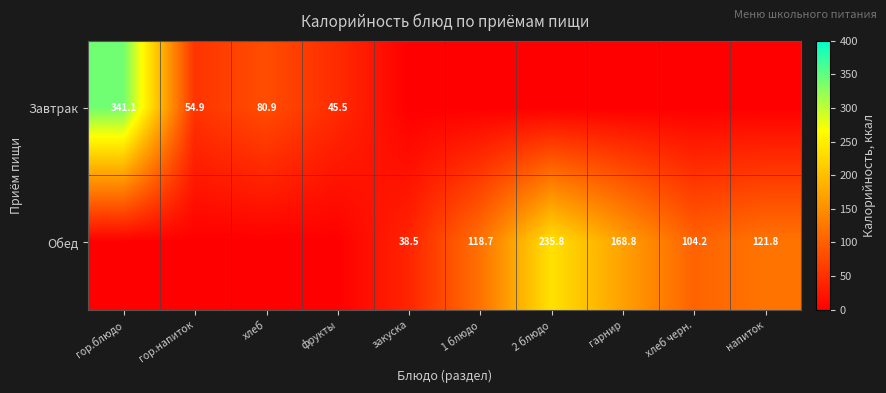

Is it true that Завтрак equals 341.1 at гор.блюдо?

True